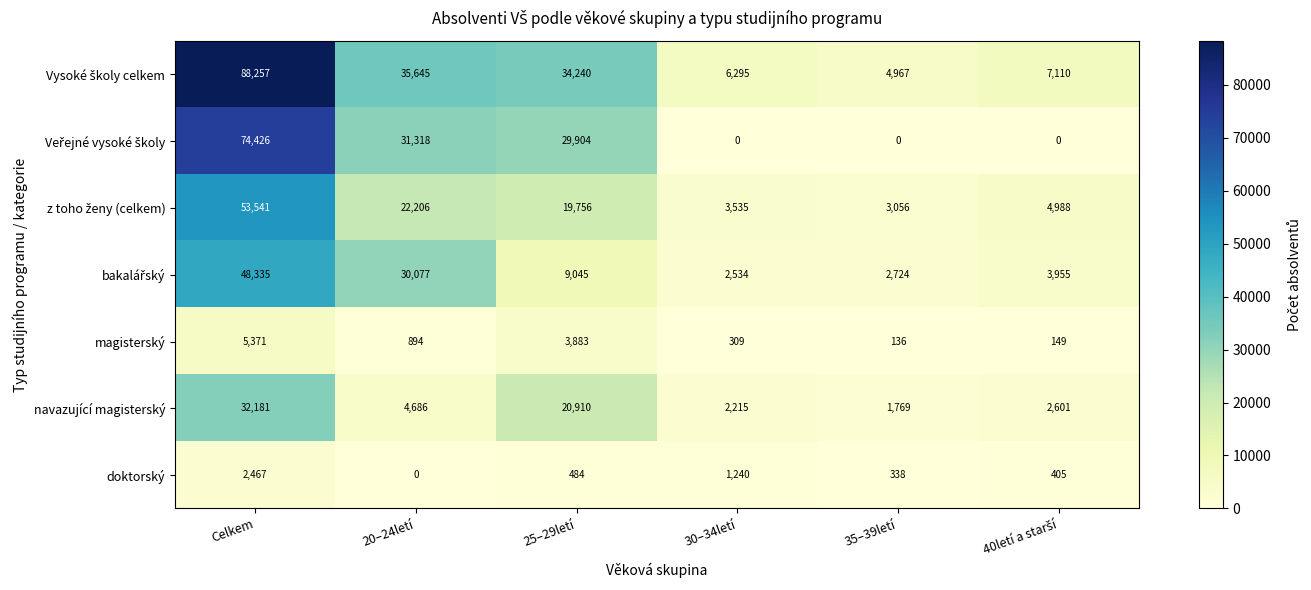

At which category is the sum across all series the highest?

Celkem